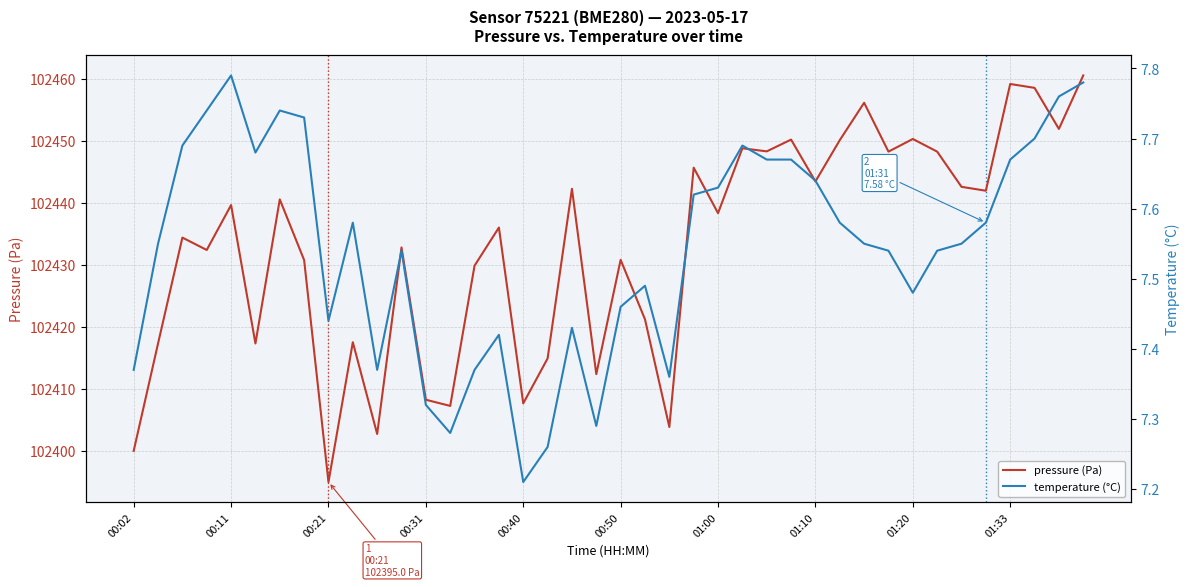

True or false: pressure (Pa) and temperature (°C) intersect in this chart.

False